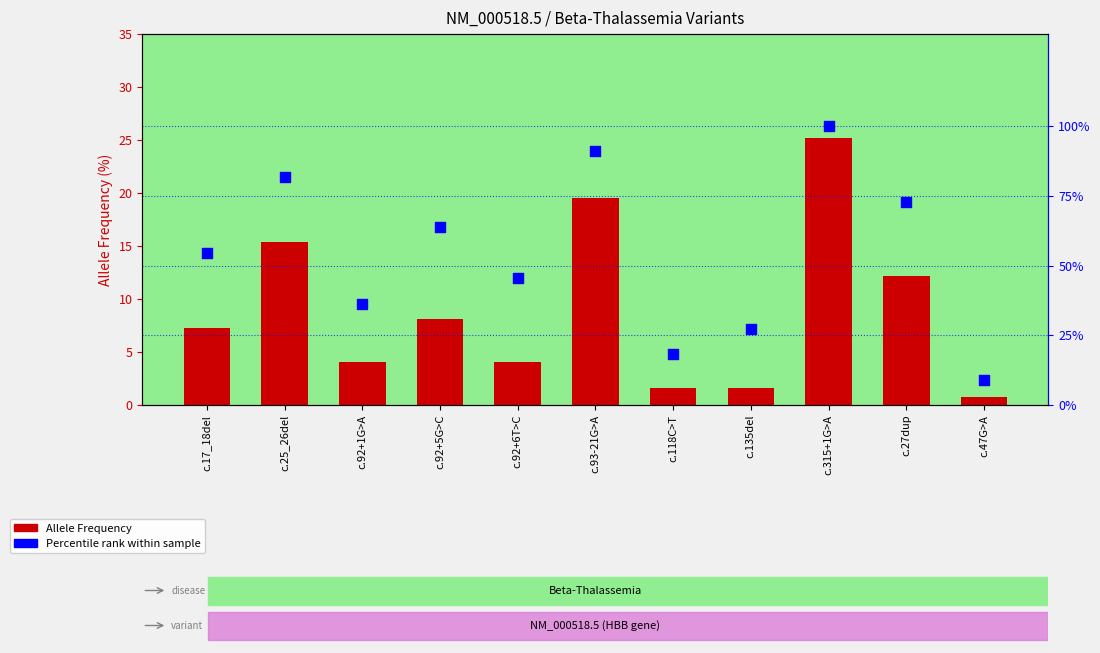

What is the total value across all series at c.17_18del?

61.8